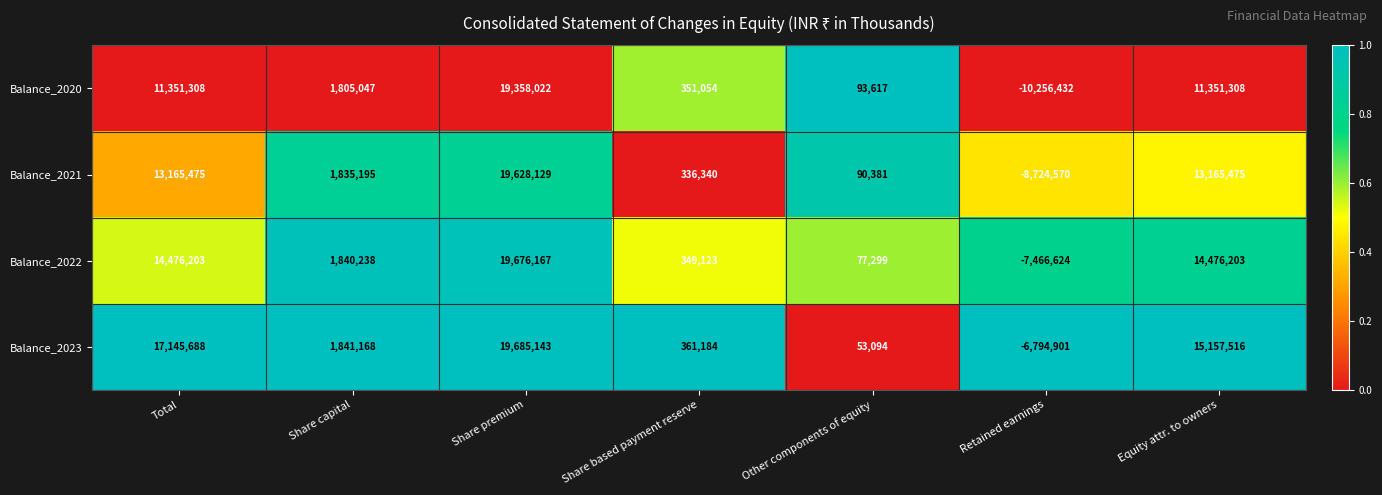

Reading right to left, what are all the values shown in this chart?

Balance_2020: Equity attr. to owners=11351308	Retained earnings=-10256432	Other components of equity=93617	Share based payment reserve=351054	Share premium=19358022	Share capital=1805047	Total=11351308
Balance_2021: Equity attr. to owners=13165475	Retained earnings=-8724570	Other components of equity=90381	Share based payment reserve=336340	Share premium=19628129	Share capital=1835195	Total=13165475
Balance_2022: Equity attr. to owners=14476203	Retained earnings=-7466624	Other components of equity=77299	Share based payment reserve=349123	Share premium=19676167	Share capital=1840238	Total=14476203
Balance_2023: Equity attr. to owners=15157516	Retained earnings=-6794901	Other components of equity=53094	Share based payment reserve=361184	Share premium=19685143	Share capital=1841168	Total=17145688